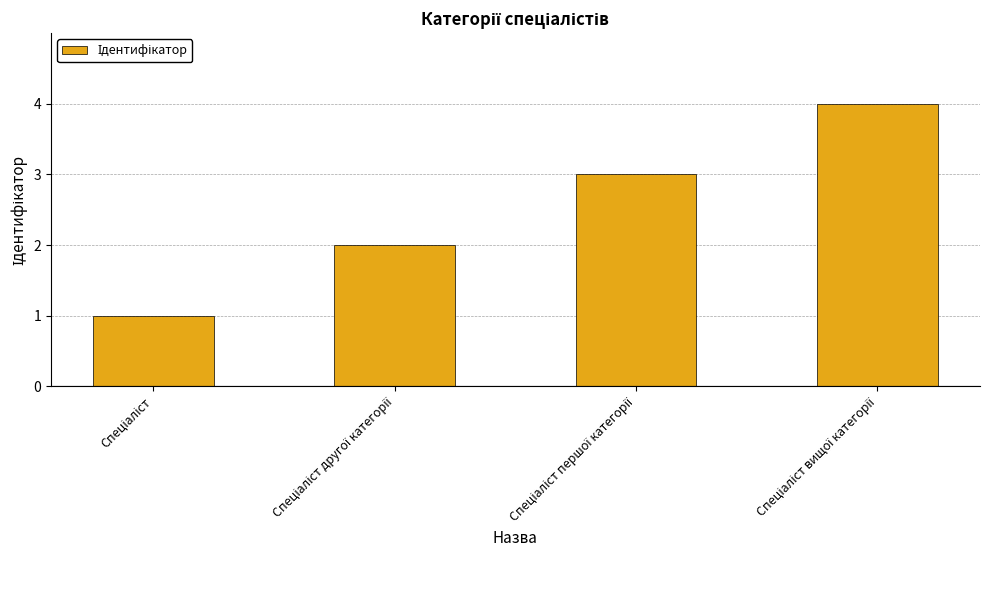

What is the maximum value shown in the chart?

4